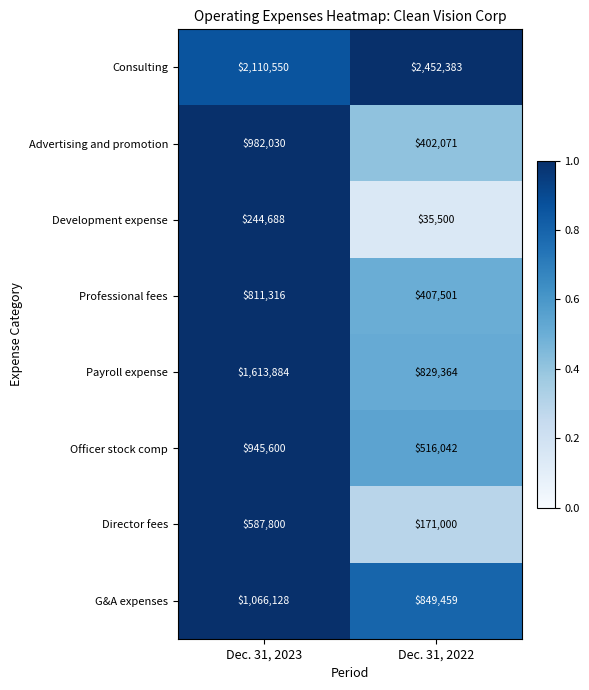

At which label is Professional fees closest to 609408?

Dec. 31, 2022